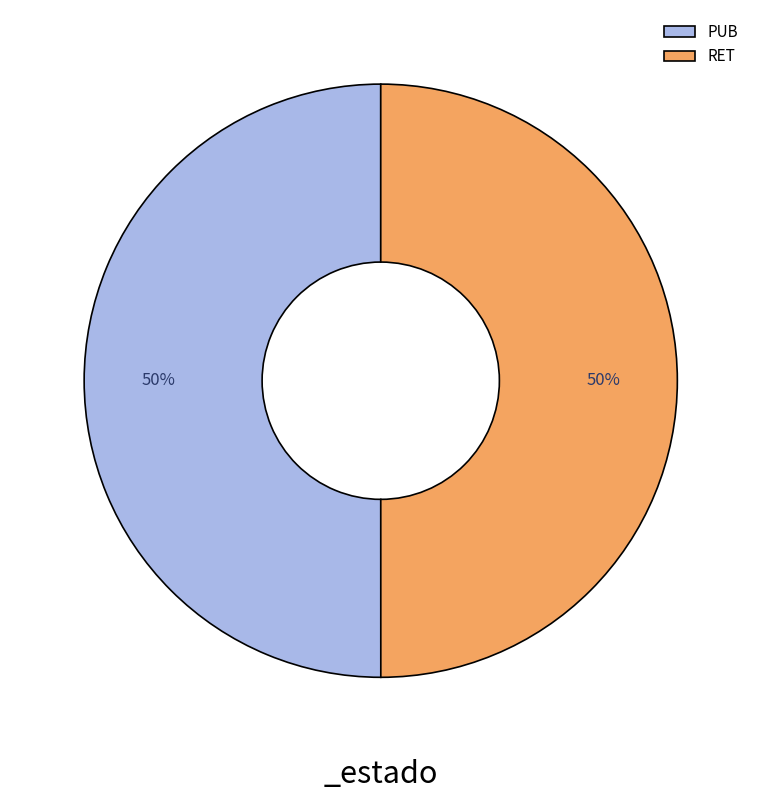

Approximately how many times larger is the value at PUB compared to RET?

1.0